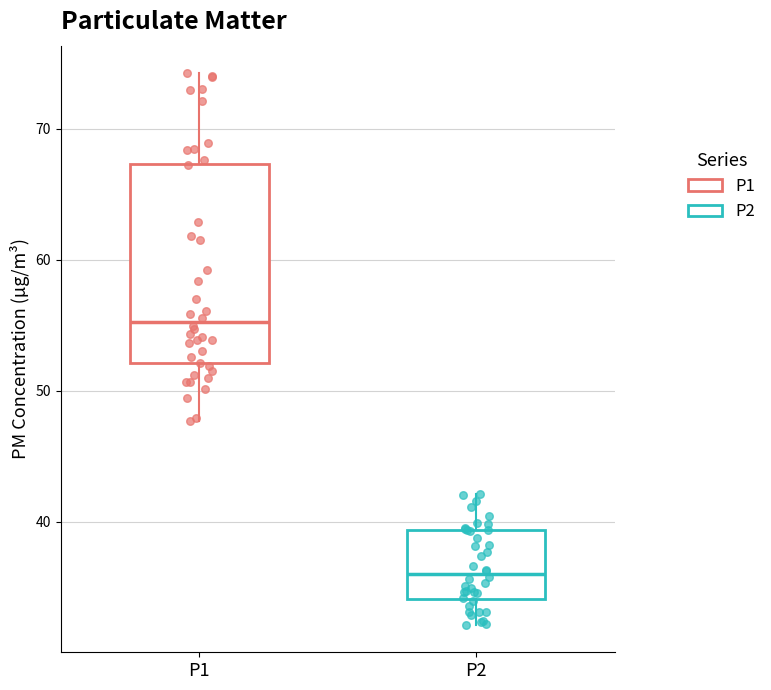

Reading left to right, transcribe this box plot: for each box, give where its median line is, the range the box spans, and where its two whiskers end, as read against the y-axis. The values are not printed on the chart, so give them approximately, as read against the axis.

P1: median 55, box 52 to 67, whiskers 48 to 74
P2: median 36, box 34 to 39, whiskers 32 to 42